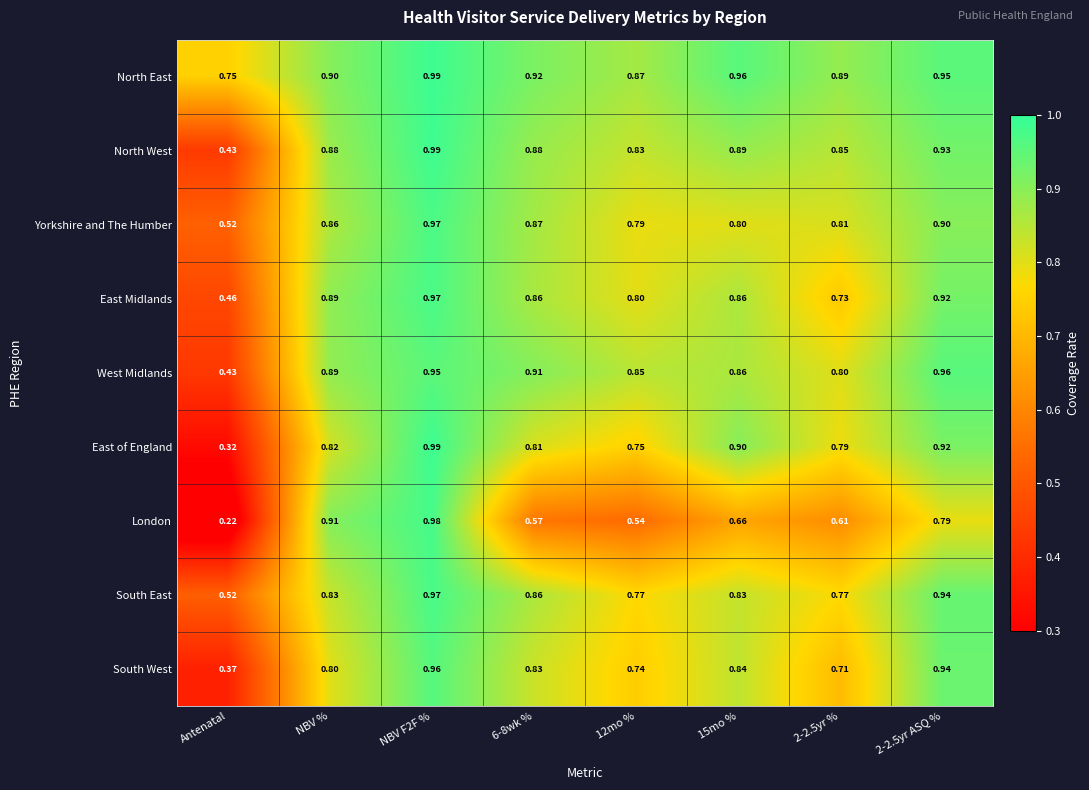

Which label corresponds to the smallest value in the chart?

Antenatal